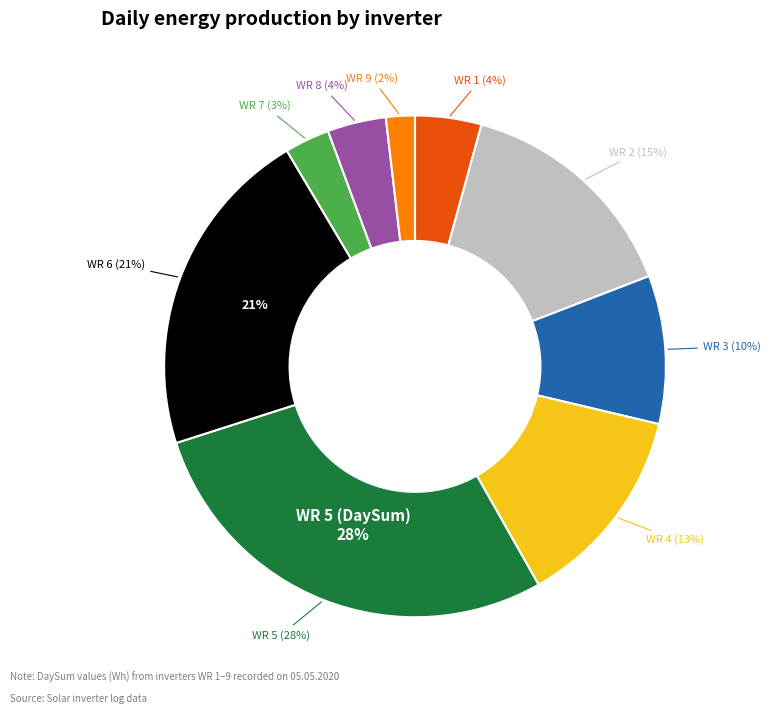

To the nearest percent, what is the difference between the largest and smallest slice percentages?

26%